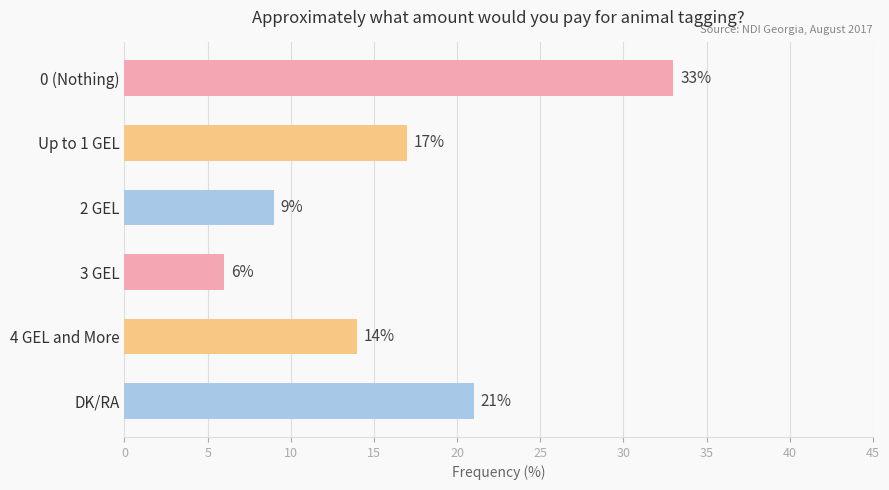

Reading top to bottom, list all the values displayed in this chart.

33	17	9	6	14	21